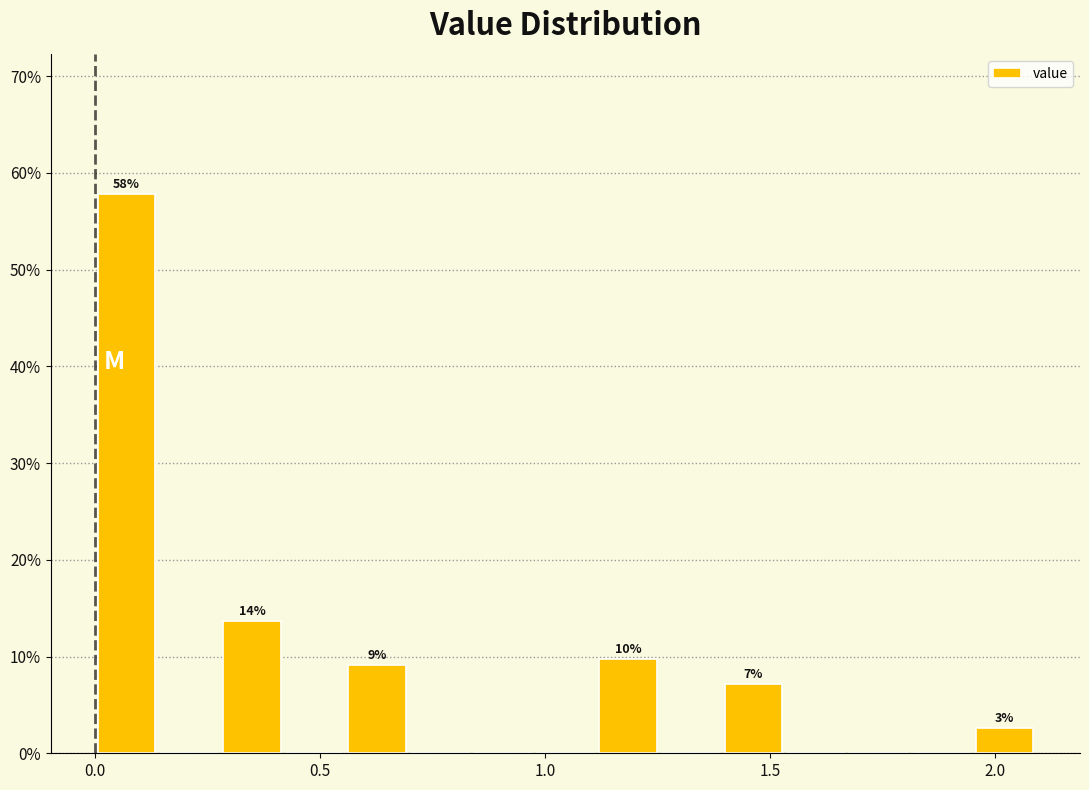

Read against the x-axis, roughly where is the centre of the tallest bar?

0.05